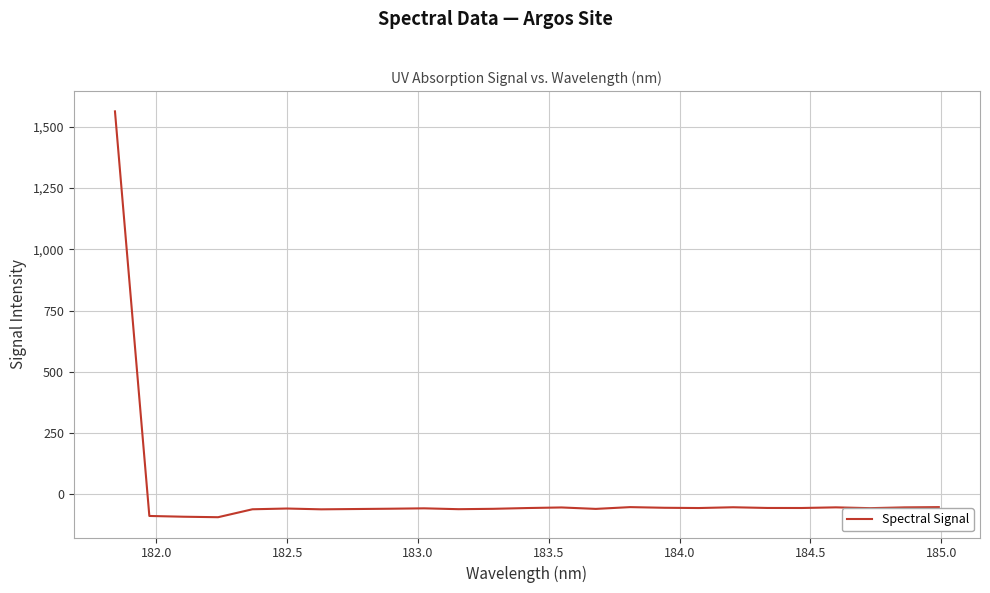

What is the difference between the maximum and minimum values?

1657.4